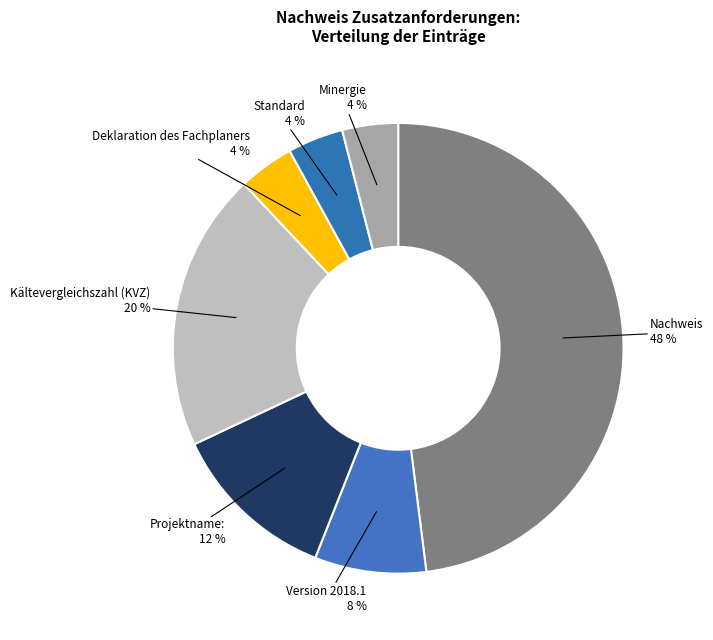

Count the number of slices in the pie.

7